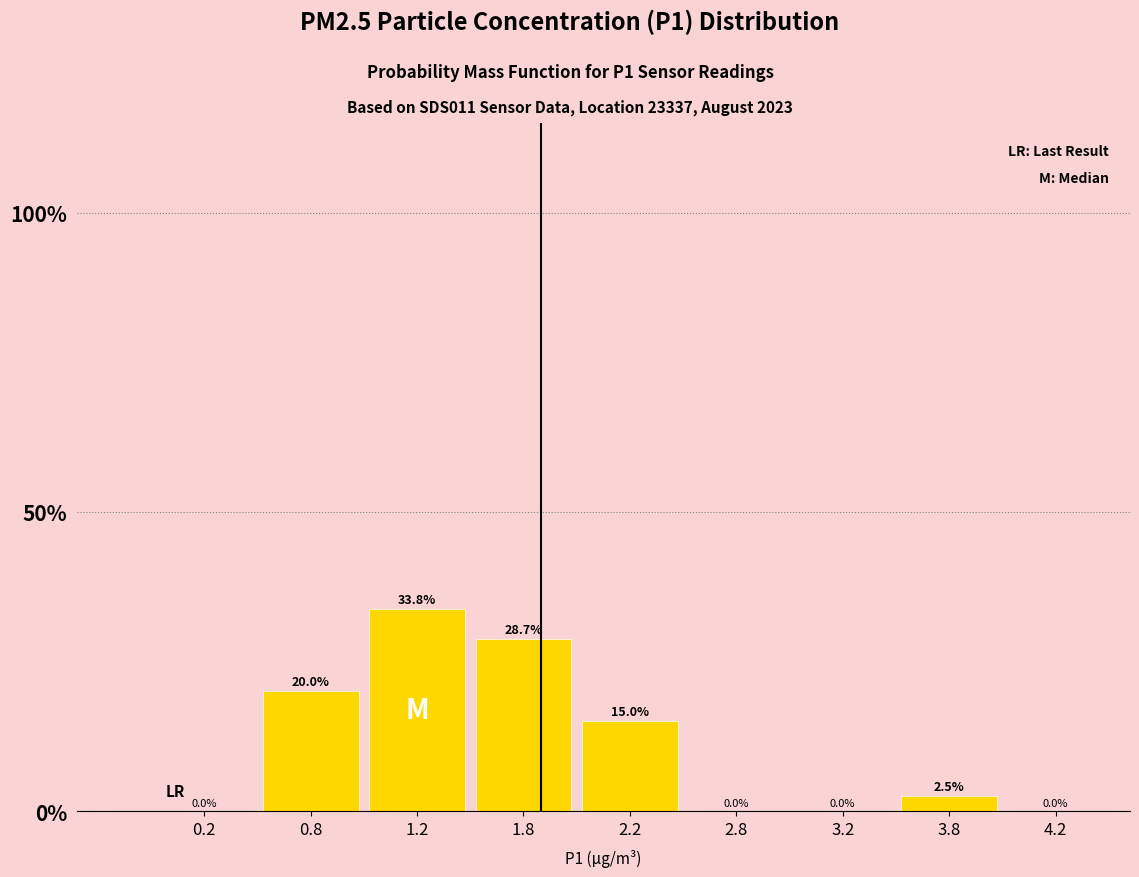

What is the sum of all values?

100.0